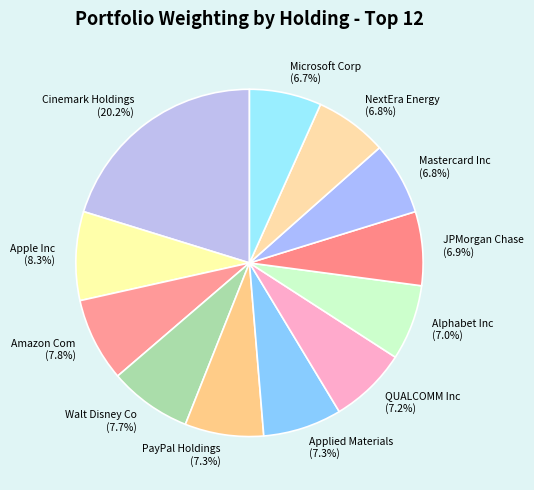

Combined, do PayPal Holdings and Mastercard Inc account for over 50%?

No